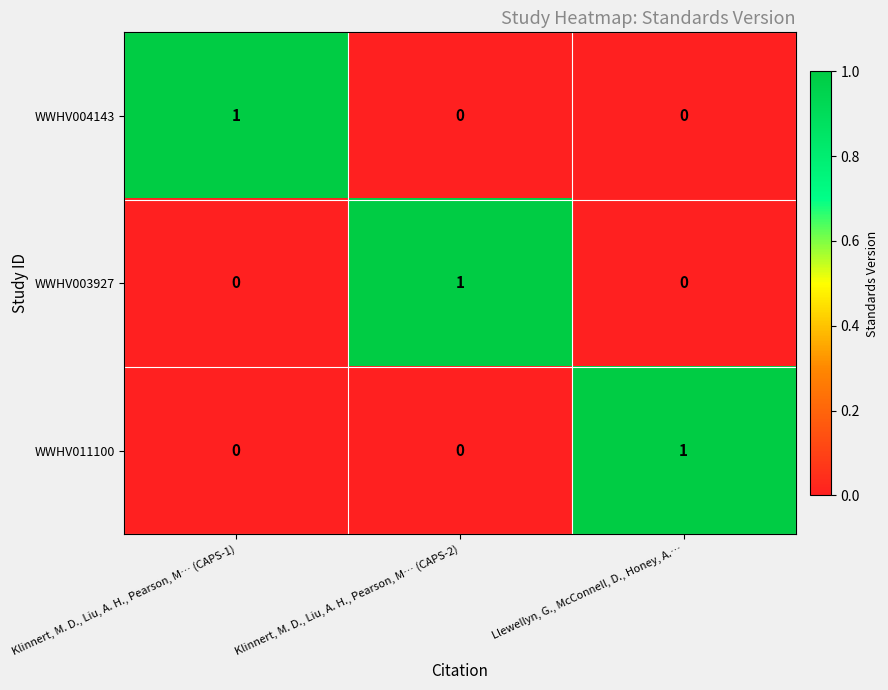

At how many categories does at least one series exceed 0?

3